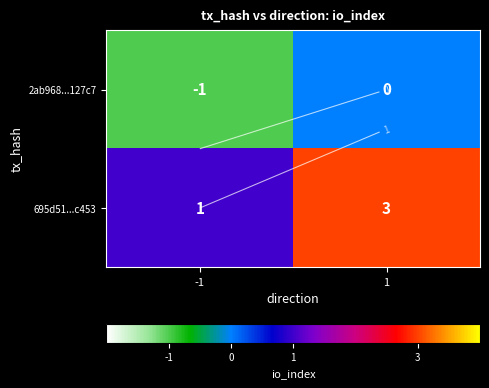

Count the 2ab968...127c7 values in the range -1 to 0.

2